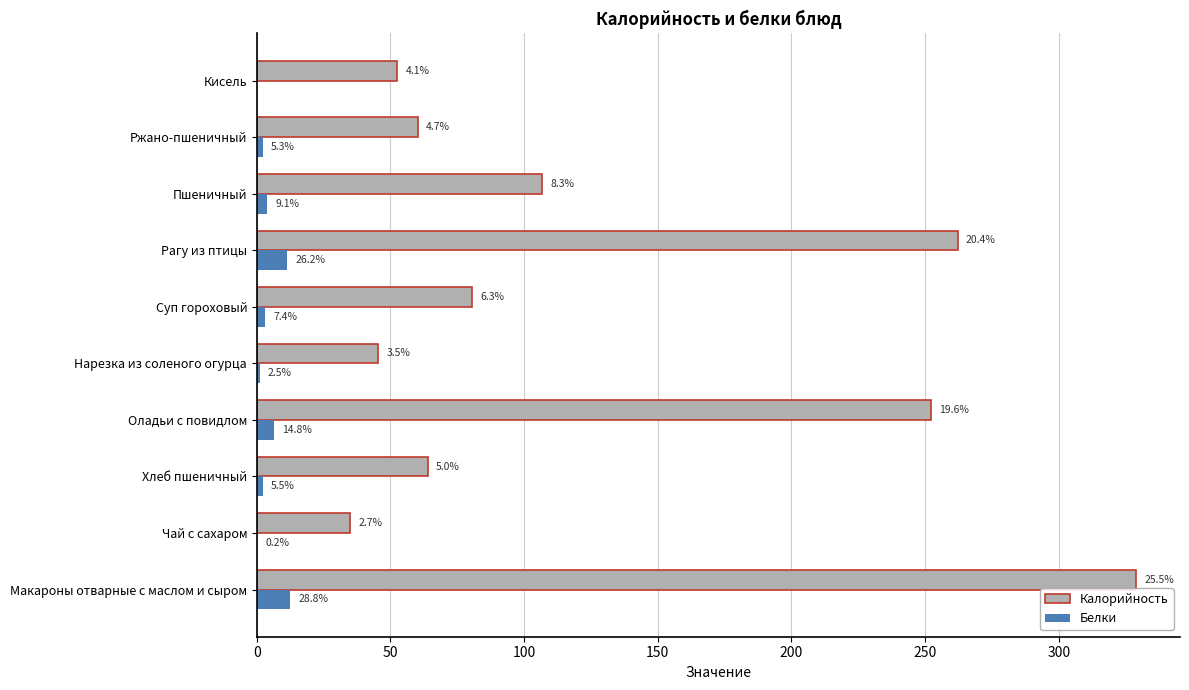

What are all the series names shown in the legend?

Калорийность, Белки